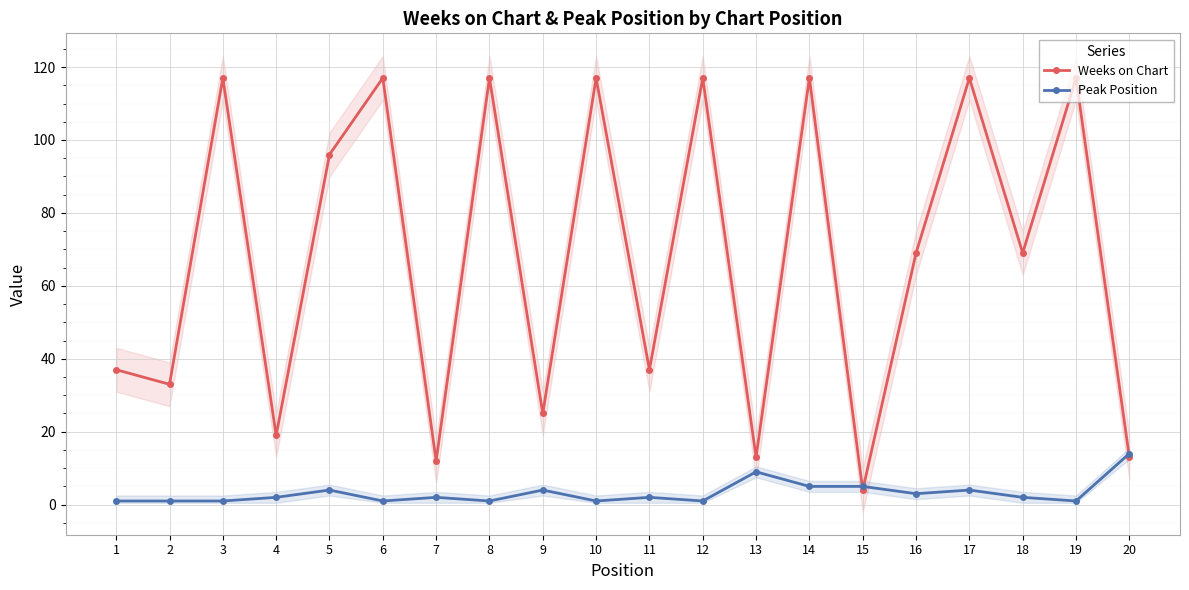

Reading right to left, what are all the values shown in this chart?

Weeks on Chart: 20=13	19=117	18=69	17=117	16=69	15=4	14=117	13=13	12=117	11=37	10=117	9=25	8=117	7=12	6=117	5=96	4=19	3=117	2=33	1=37
Peak Position: 20=14	19=1	18=2	17=4	16=3	15=5	14=5	13=9	12=1	11=2	10=1	9=4	8=1	7=2	6=1	5=4	4=2	3=1	2=1	1=1